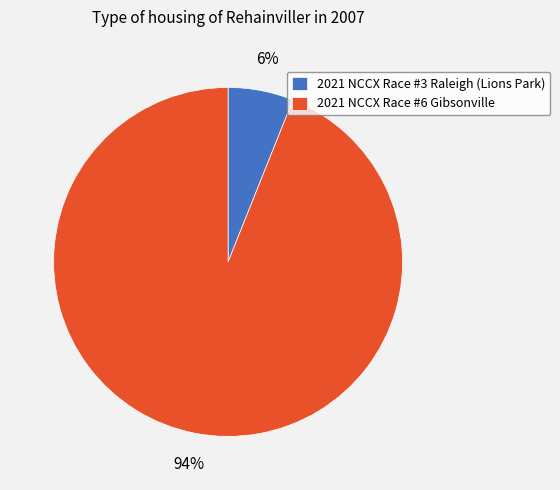

What is the majority slice?

2021 NCCX Race #6 Gibsonville